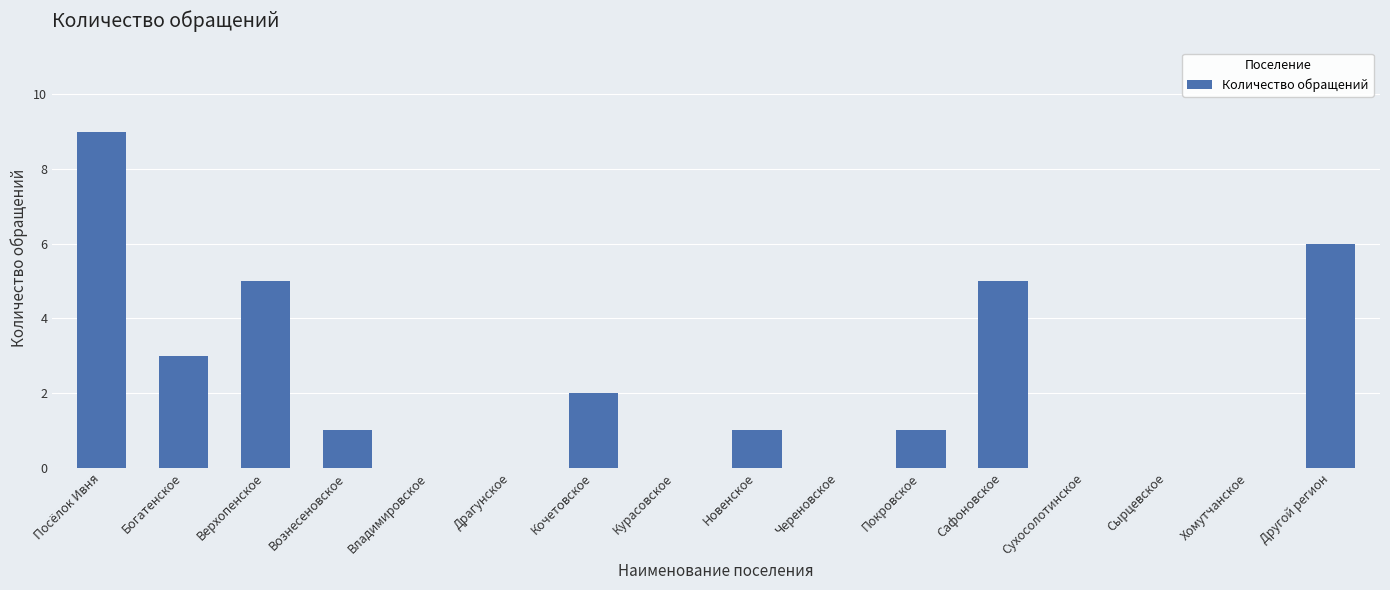

What is the maximum value shown in the chart?

9